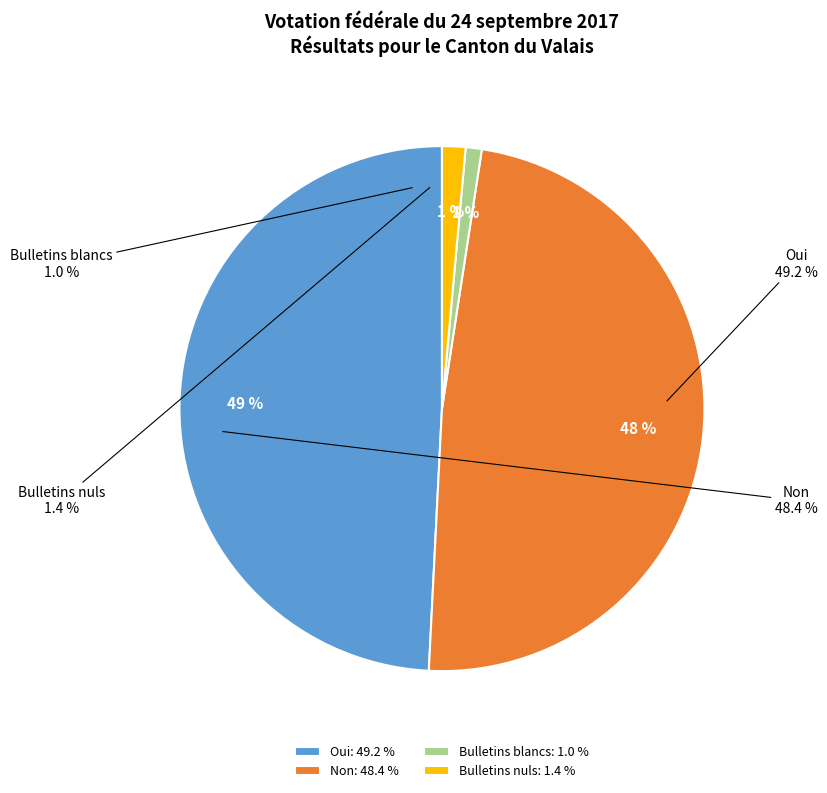

Is Non the majority of the pie?

No